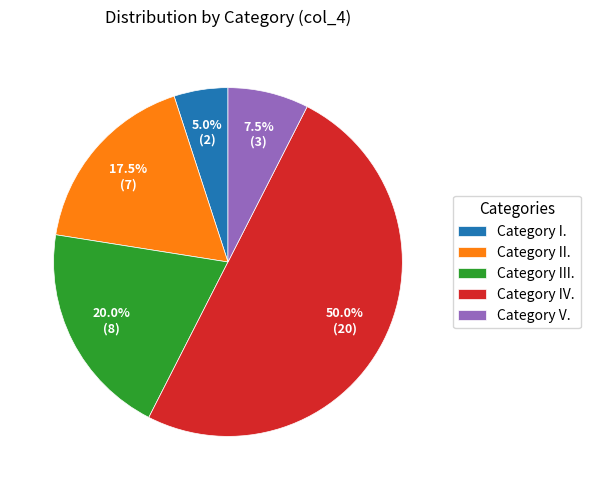

Combined, do Category V. and Category IV. account for over 50%?

Yes